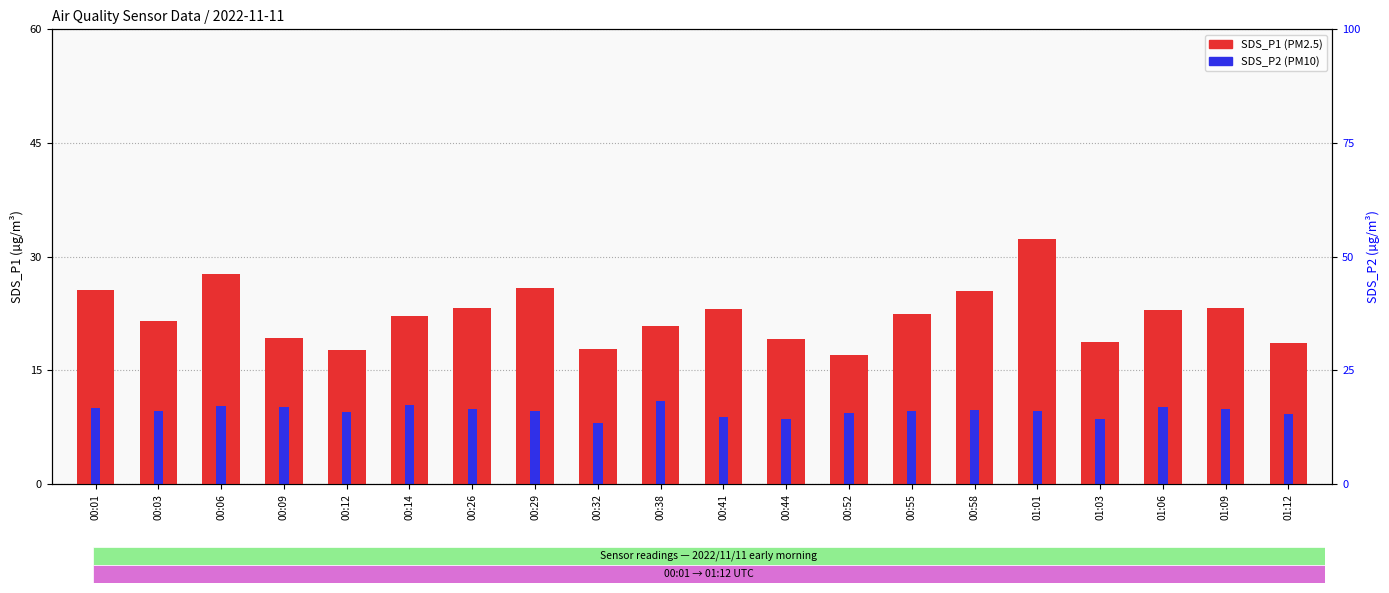

True or false: SDS_P2 has a value of 18.3 at 00:38.

False